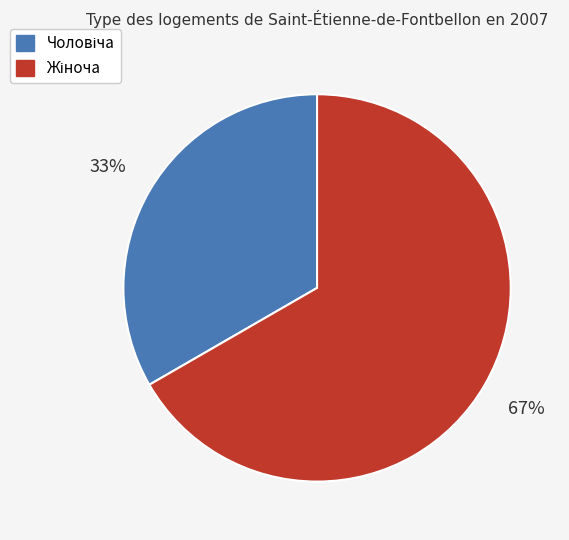

Is there any slice that represents more than half of the pie?

Yes